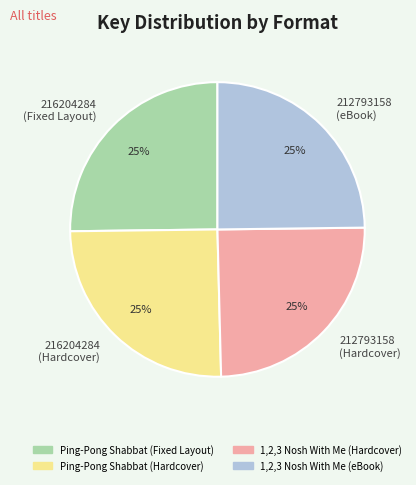

Approximately how many times larger is the value at 216204284 (Fixed Layout) compared to 216204284 (Hardcover)?

1.0